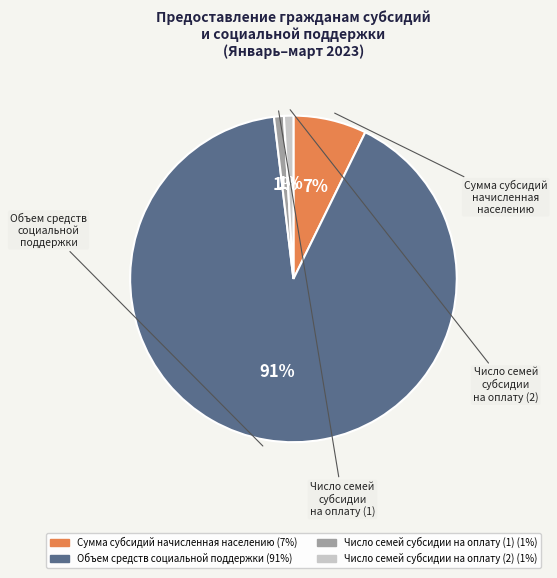

The Объем средств социальной поддержки slice represents 91% of the pie. True or false?

True